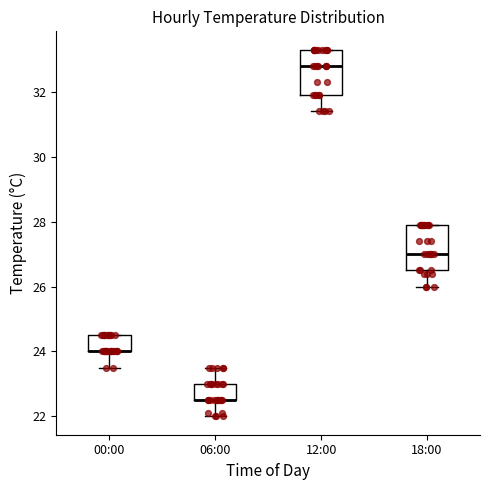

Where is the lower edge of the box for 00:00 on the y-axis? The values are not printed on the chart, so give them approximately, as read against the axis.

24.0